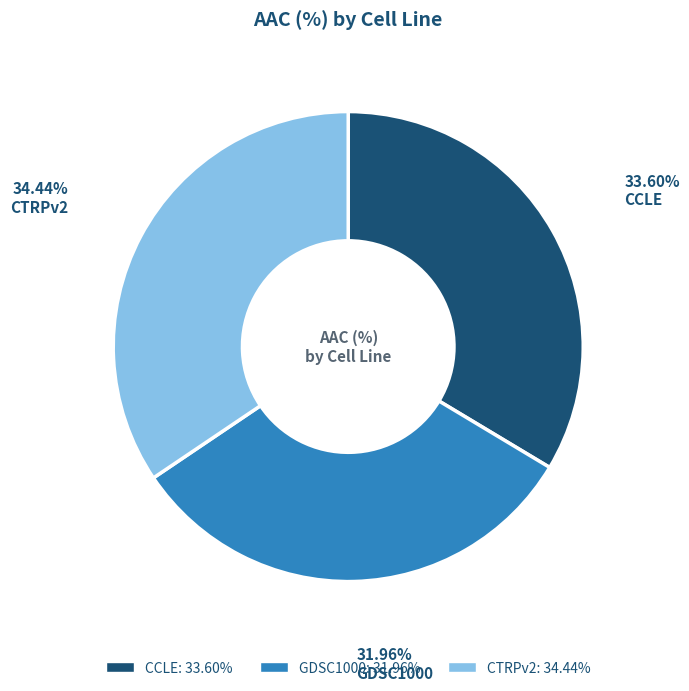

Is there any slice that represents more than half of the pie?

No